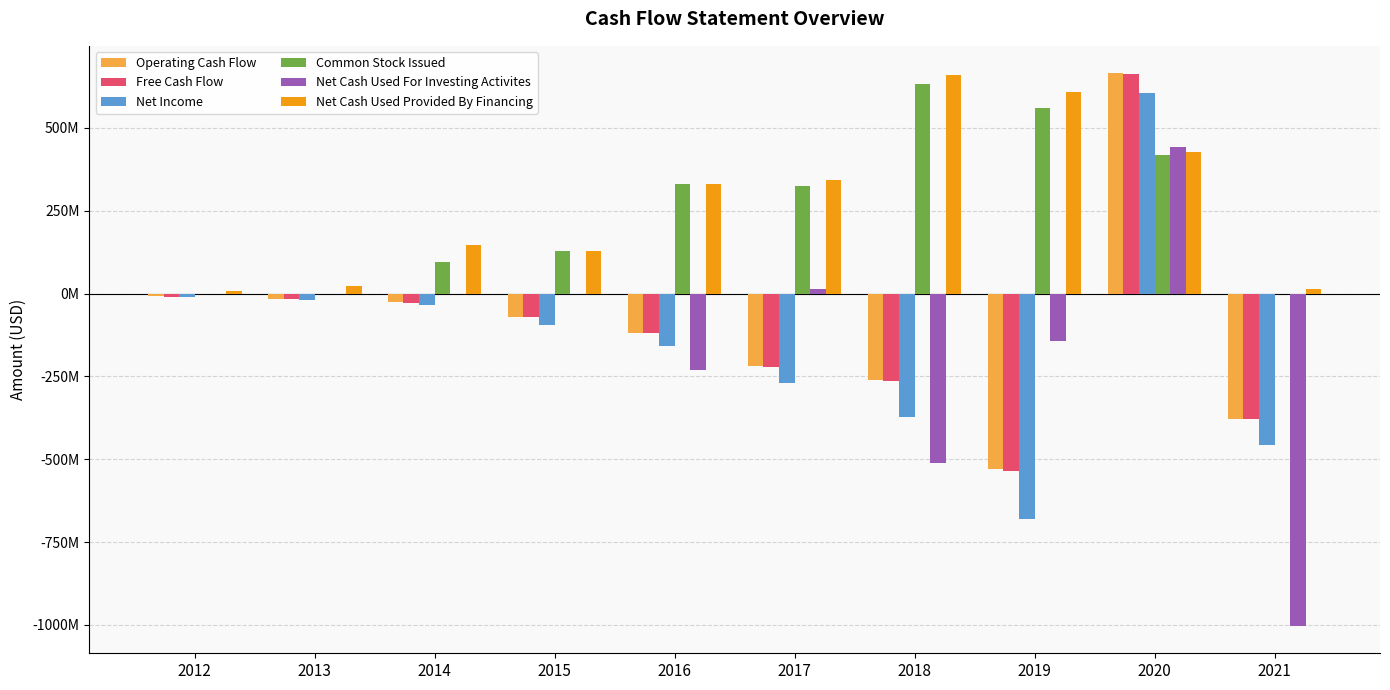

Are the bars horizontal?

No